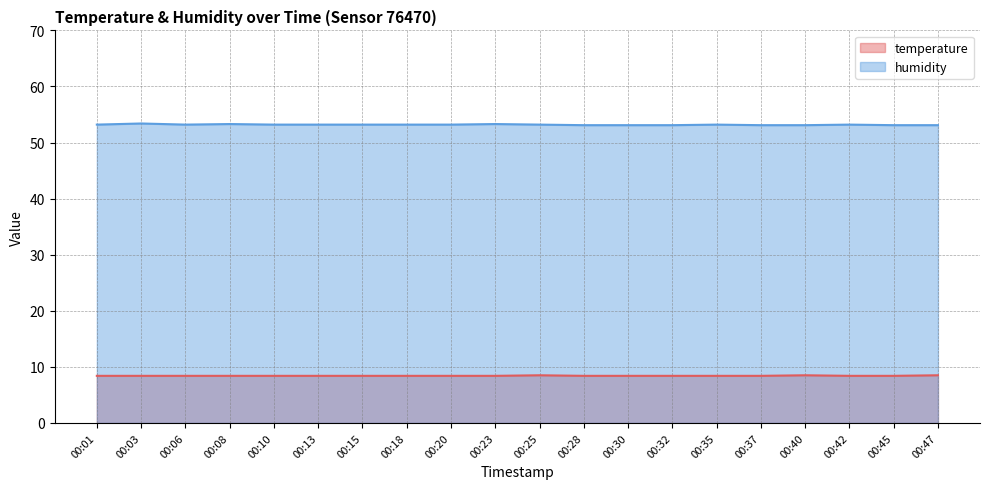

Rank the categories by temperature value from lowest to highest.

00:01, 00:03, 00:06, 00:08, 00:10, 00:13, 00:15, 00:18, 00:20, 00:23, 00:28, 00:30, 00:32, 00:35, 00:37, 00:42, 00:45, 00:25, 00:40, 00:47